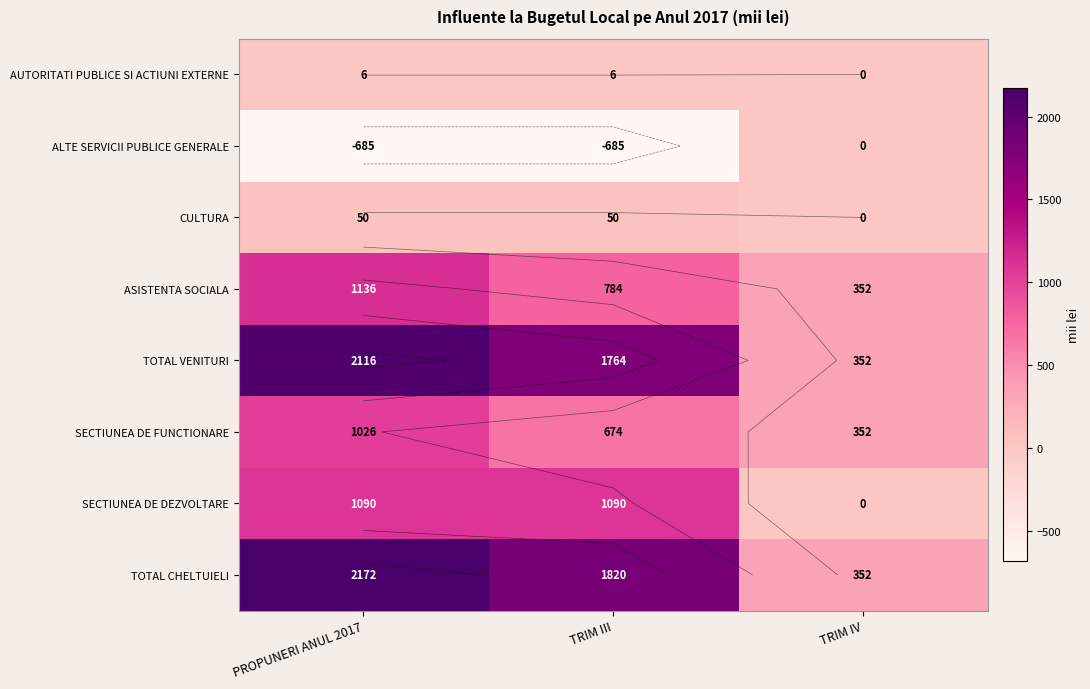

Is the value of TOTAL CHELTUIELI at TRIM IV greater than the value of TOTAL VENITURI at TRIM IV?

No